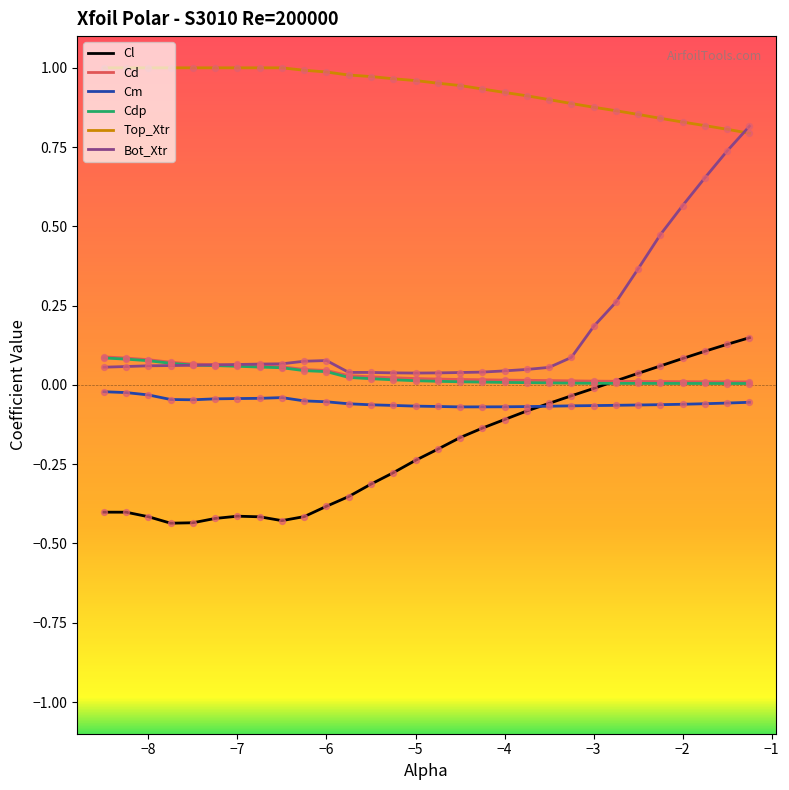

True or false: Cd and Cm cross at least once.

False